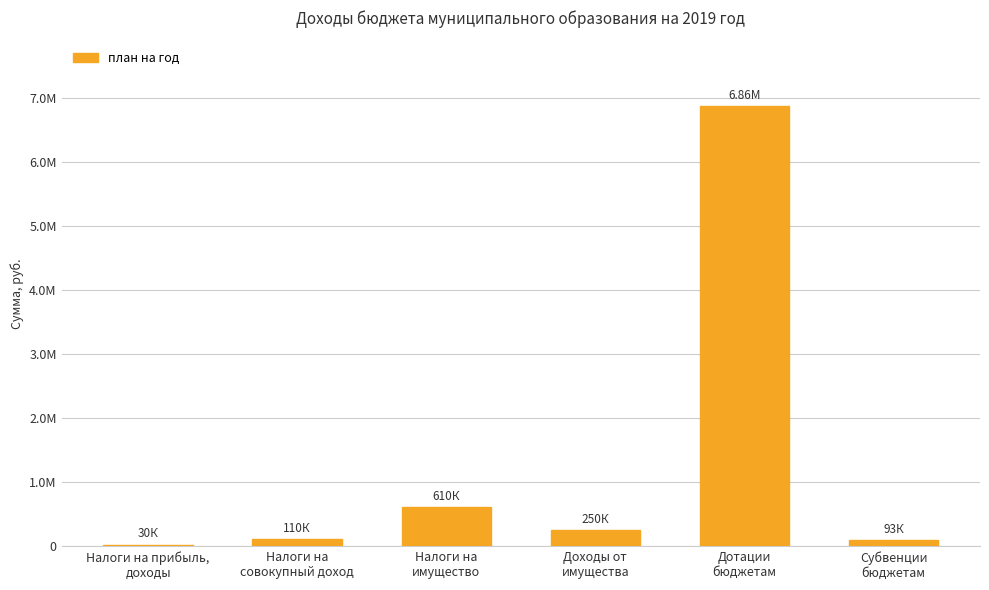

What is the label of the 6th bar from the left?

Субвенции
бюджетам